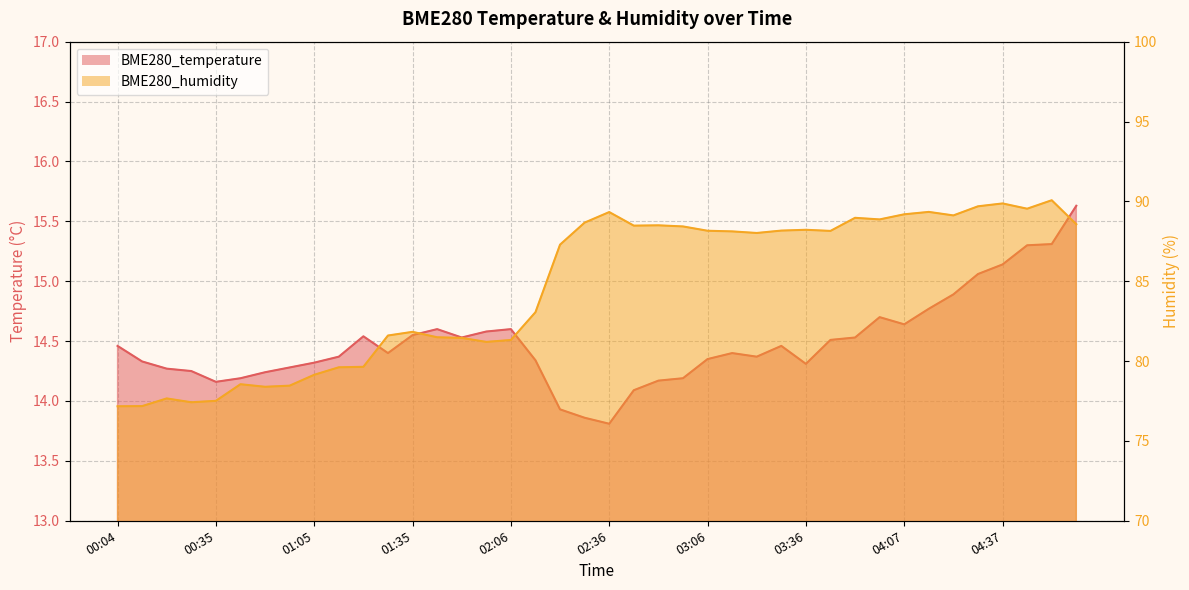

What is the highest value of the BME280_temperature series?

15.6